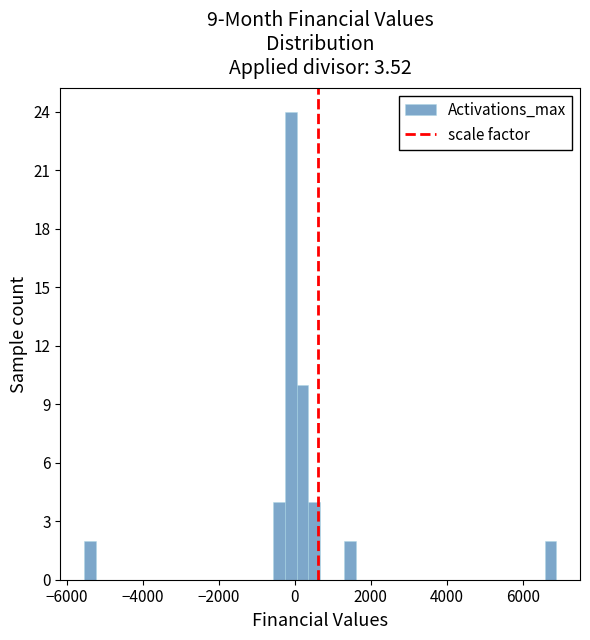

Around what value on the x-axis is the tallest bar? Give the approximate position of its centre, as read against the axis.

-200